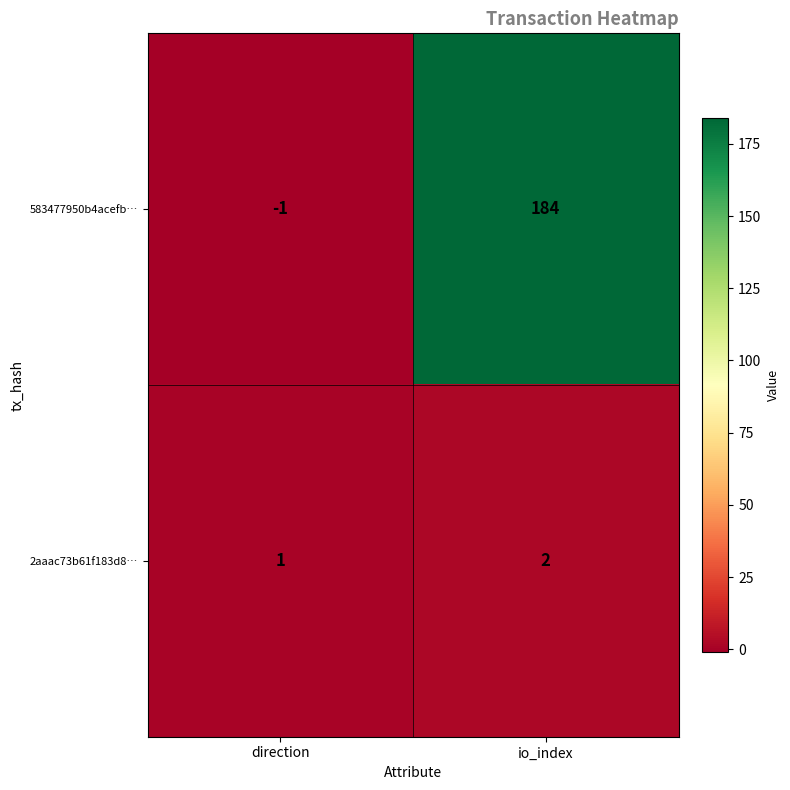

True or false: 583477950b4acefb… has a value of -1 at direction.

True